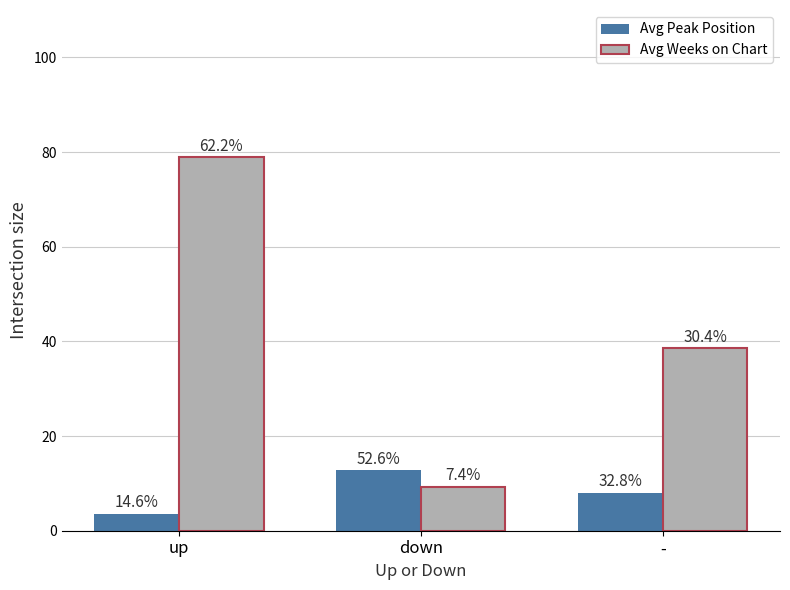

Between down and -, which series saw the biggest shift?

Avg Weeks on Chart